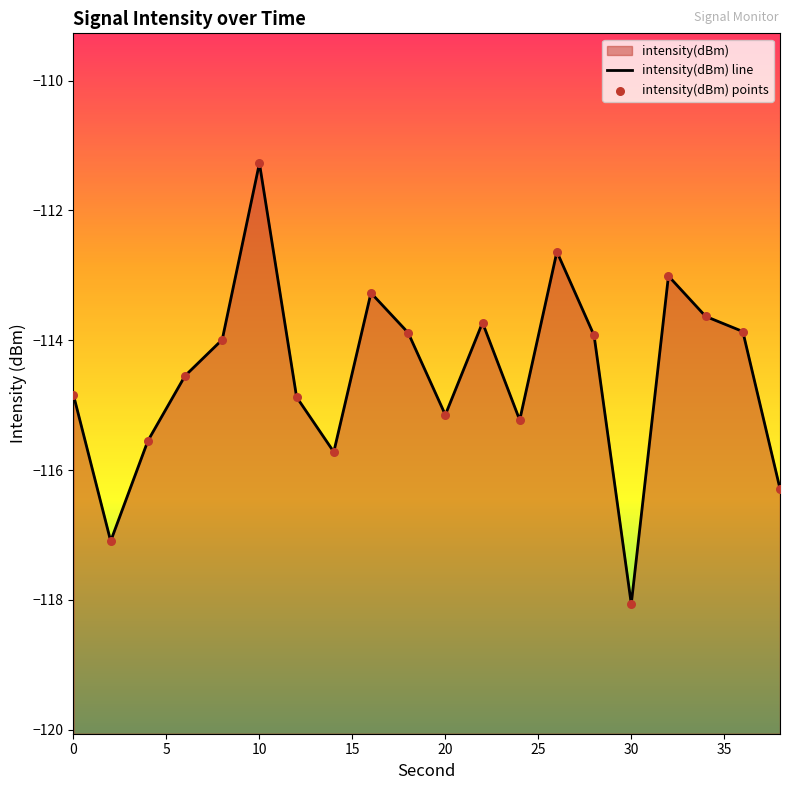

Which series has the widest spread of Y values?

intensity(dBm) line